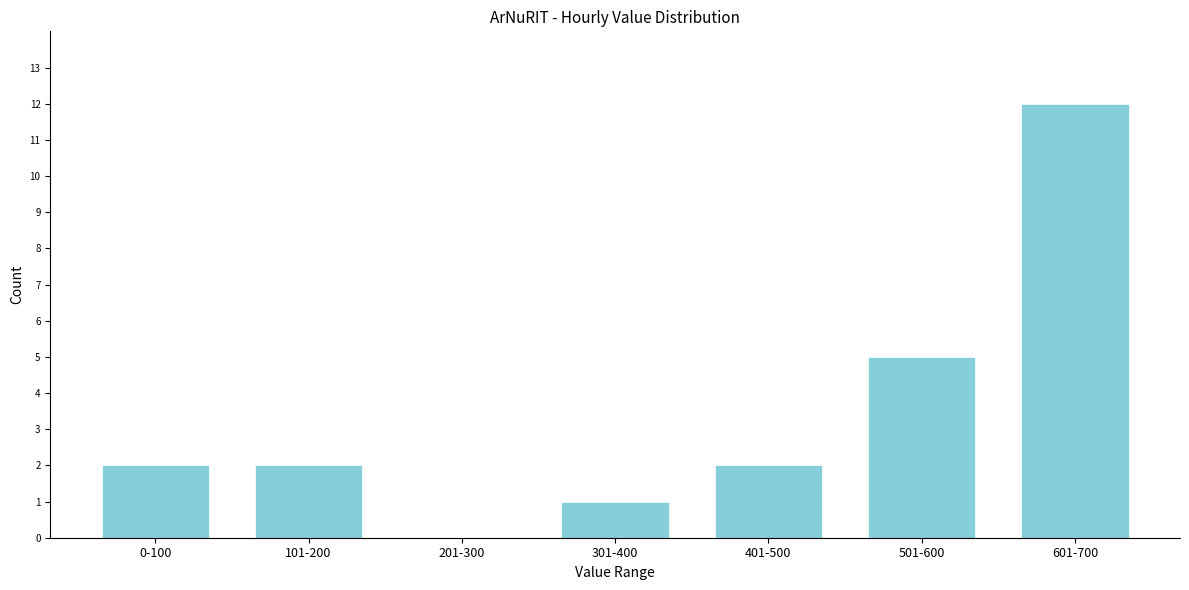

Reading left to right, what are all the values shown in this chart?

0-100=2	101-200=2	201-300=0	301-400=1	401-500=2	501-600=5	601-700=12